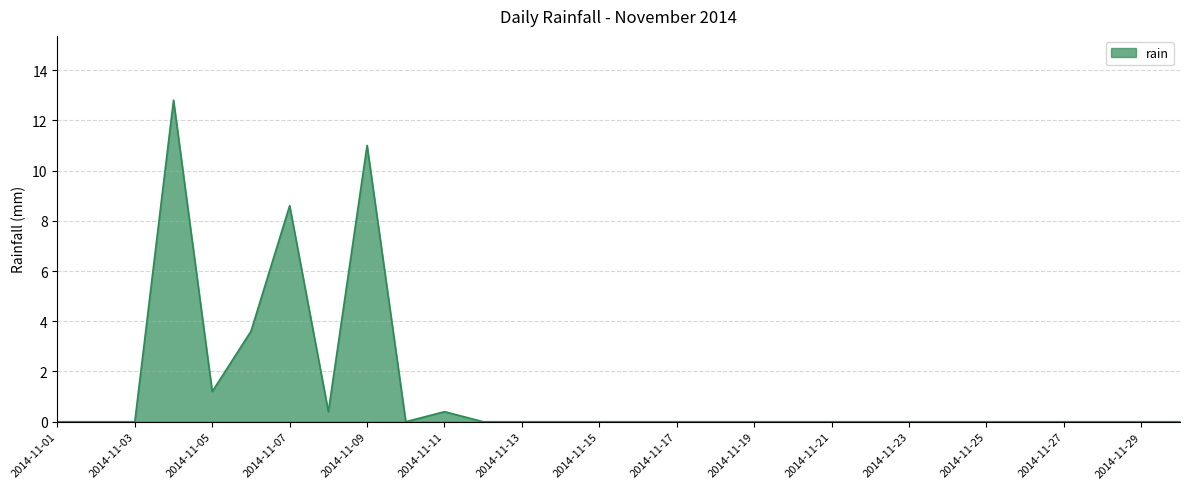

Reading left to right, list all the values displayed in this chart.

0.0	0.0	0.0	12.8	1.2	3.6	8.6	0.4	11.0	0.0	0.4	0.0	0.0	0.0	0.0	0.0	0.0	0.0	0.0	0.0	0.0	0.0	0.0	0.0	0.0	0.0	0.0	0.0	0.0	0.0